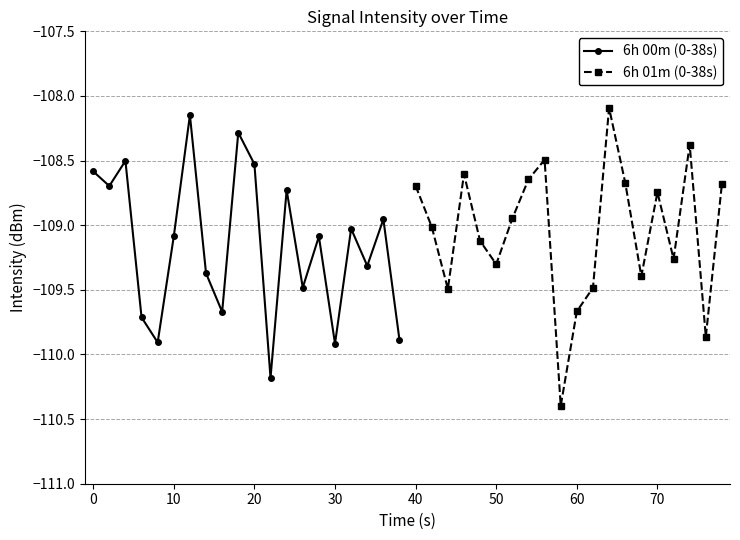

True or false: 6h 00m (0-38s) has more than 1 points higher than both neighbors.

True